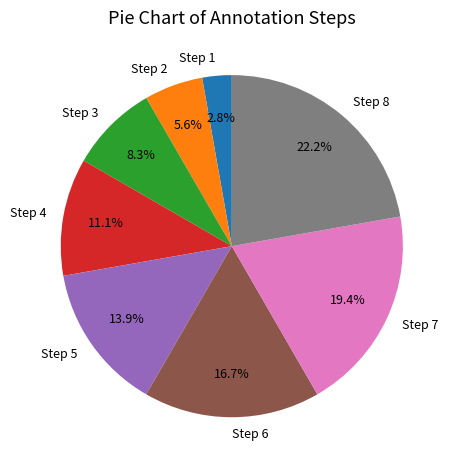

To the nearest percent, what is the difference between the largest and smallest slice percentages?

19%